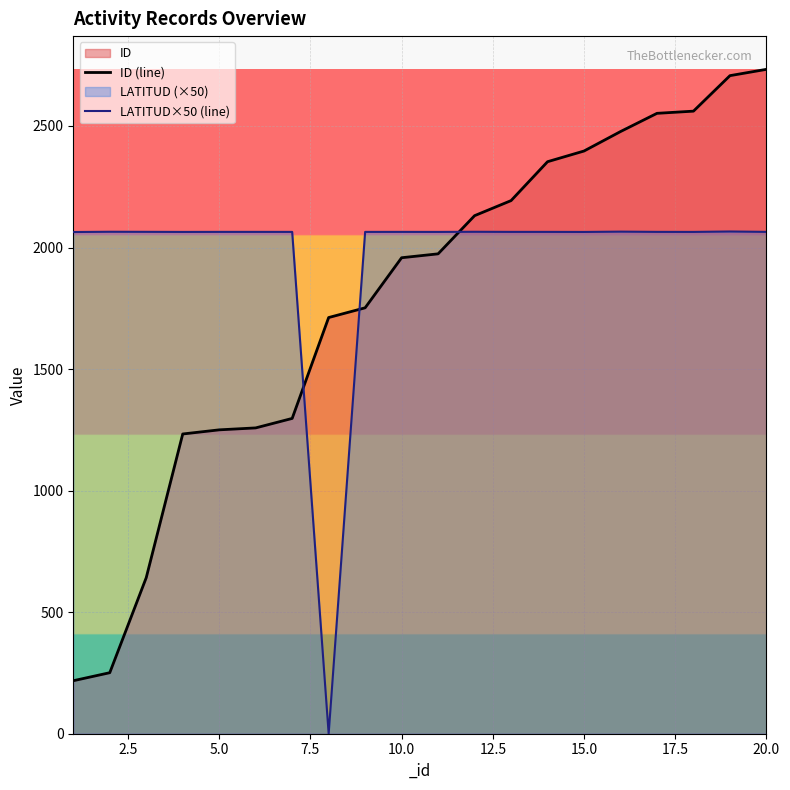

What is the average value of the ID (line) series?

1782.5